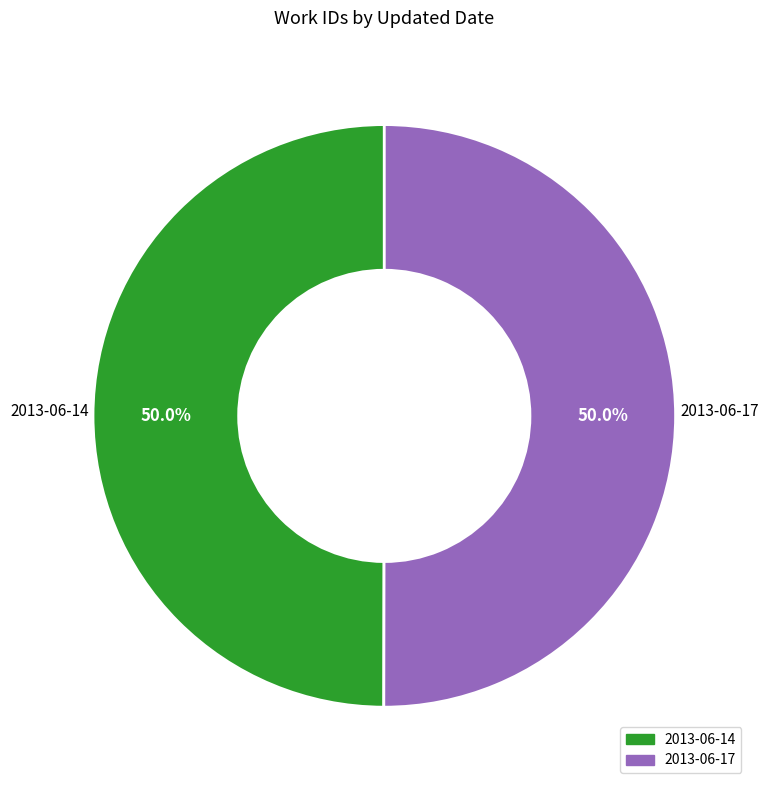

What is the ratio of the value at 2013-06-14 to the value at 2013-06-17?

1.0